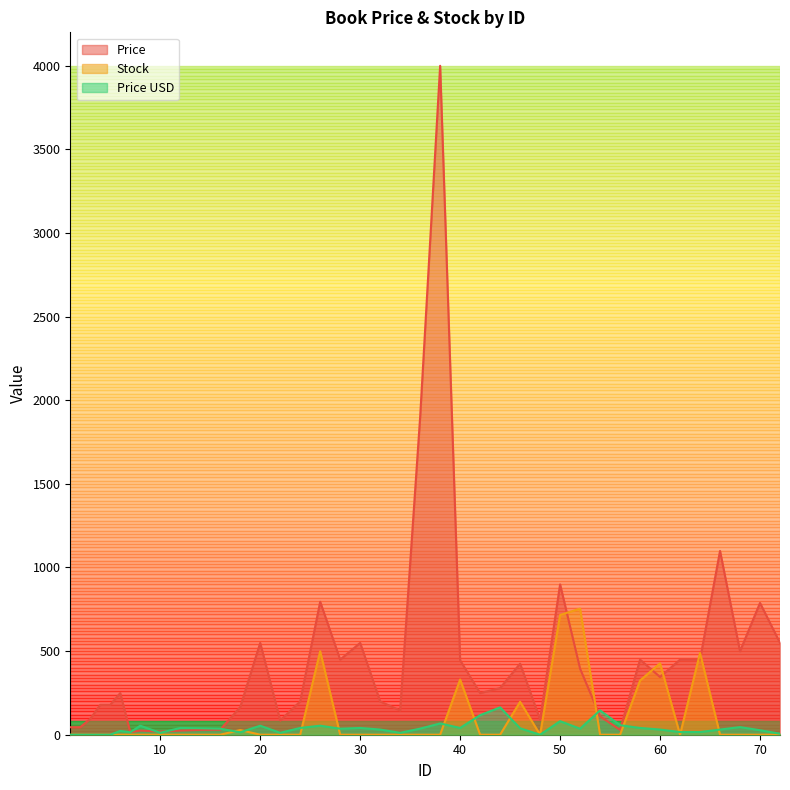

True or false: Price USD has a value of 117.0 at 42.

True